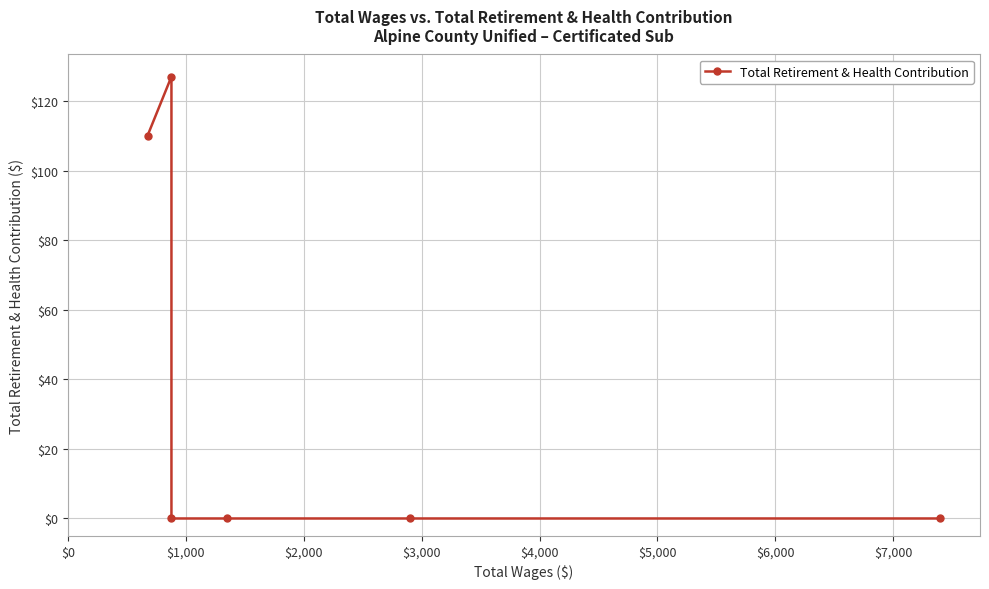

What position from the left is $0?

1